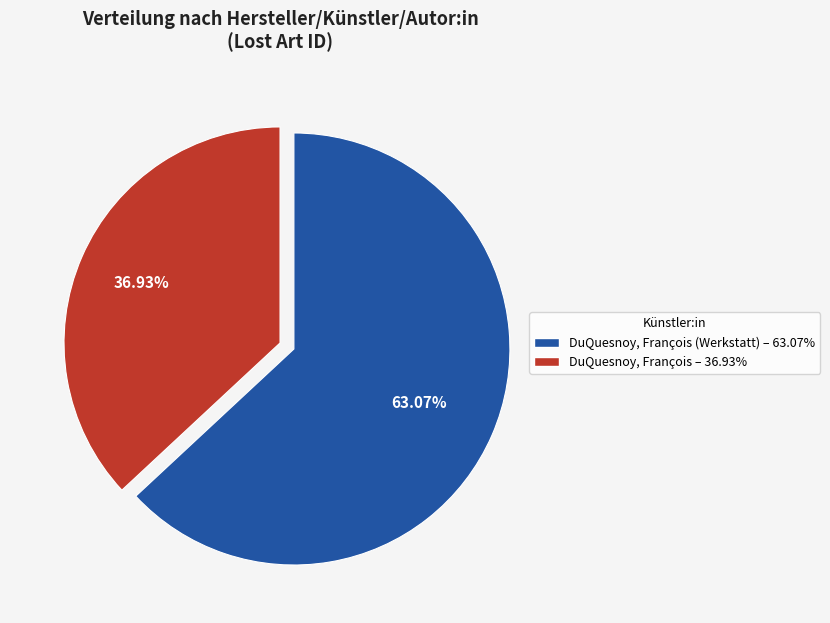

Is there any slice that represents more than half of the pie?

Yes